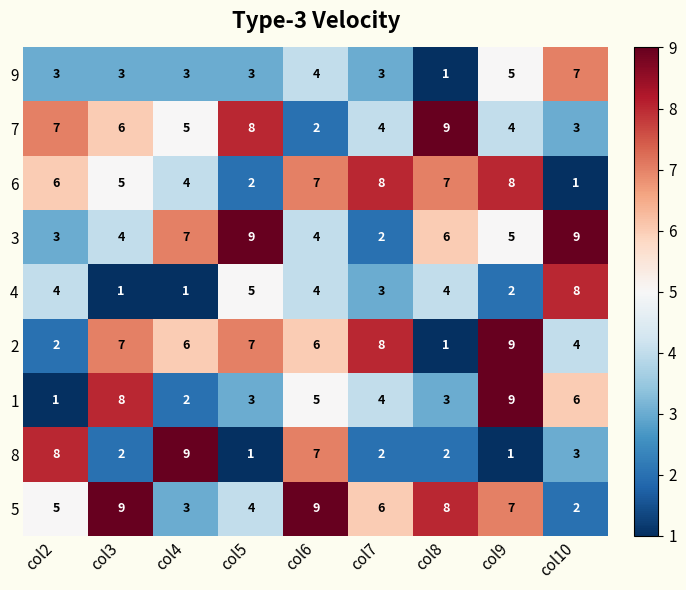

What is the difference between the maximum and minimum values in the 6 series?

7